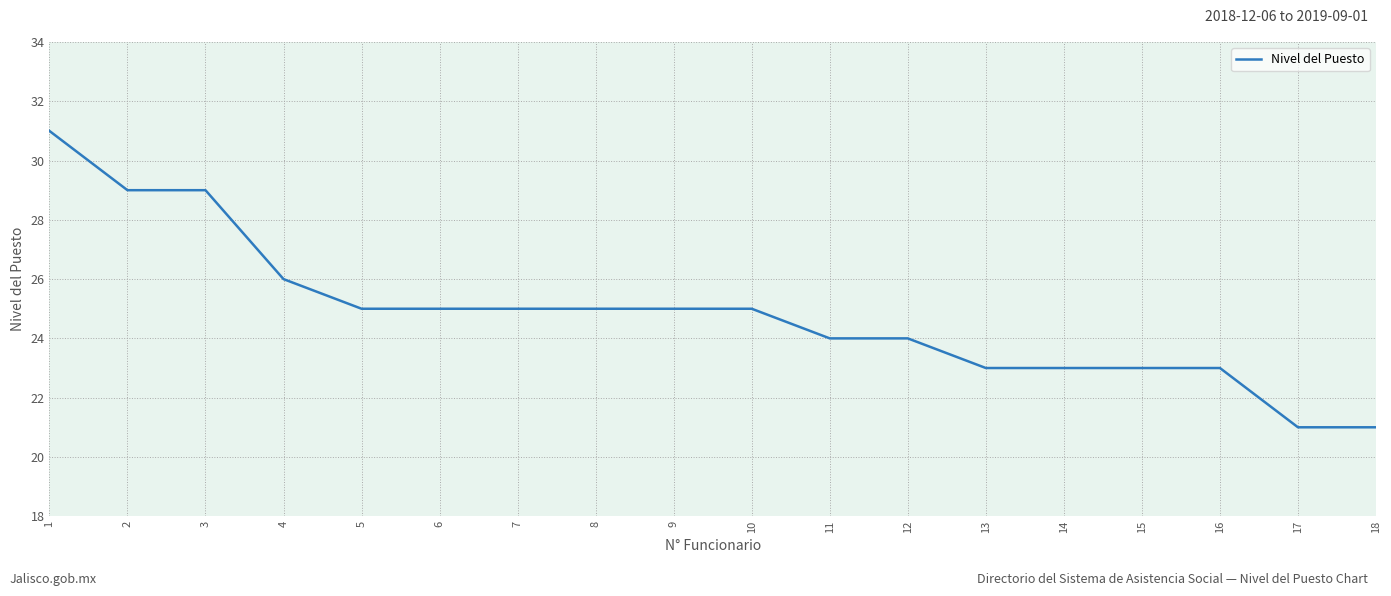

What is the difference between the values at 7 and 2?

4